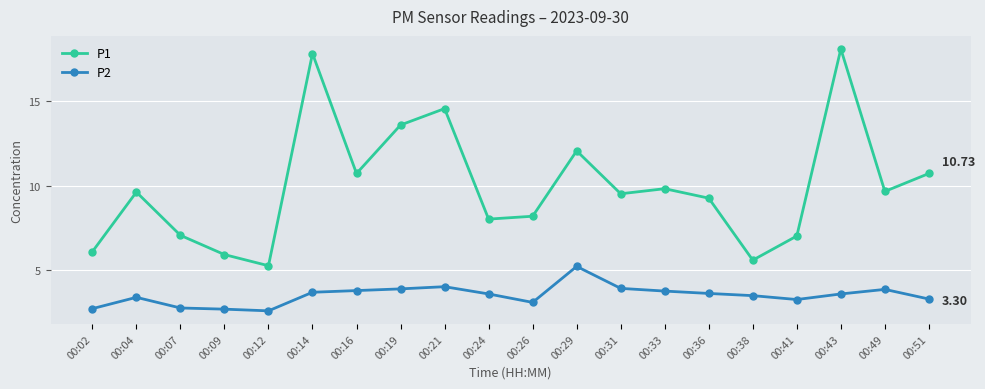

What is the value of the P1 point at the 7th from the left?

10.7